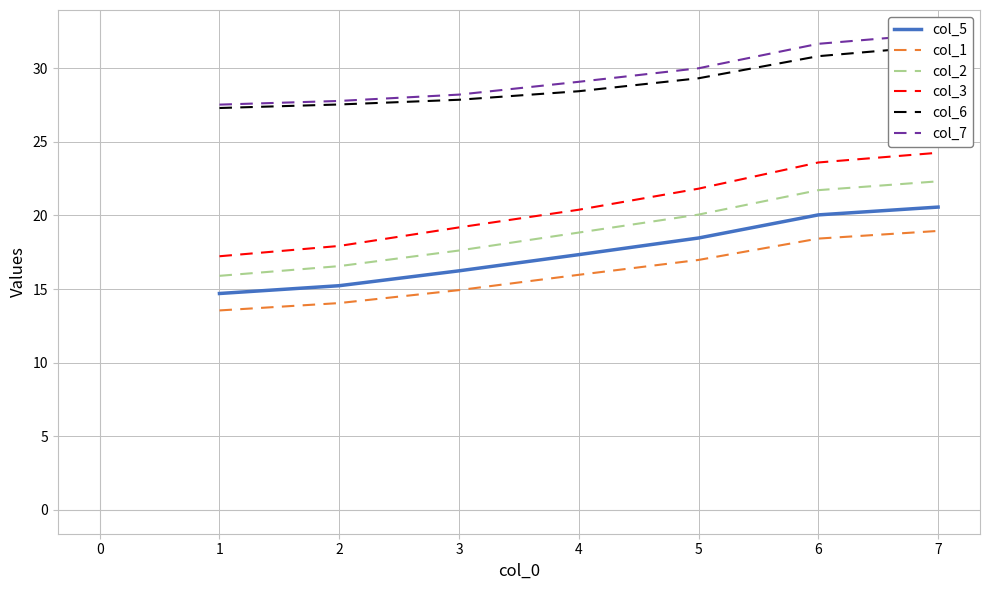

True or false: col_2 has more than 1 points higher than both neighbors.

False